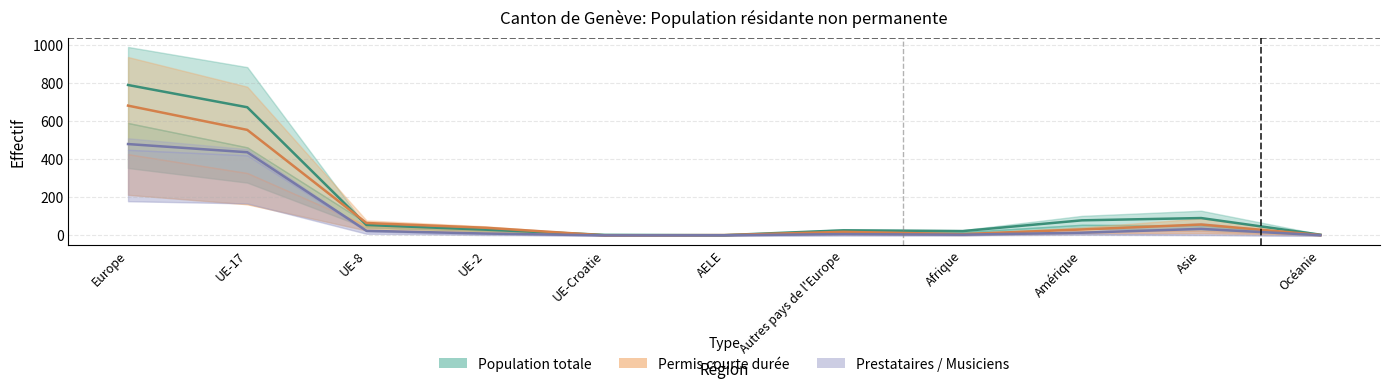

In Prestataires <=4 mois (Total), how many points are higher than both neighbors (excluding endpoints)?

2